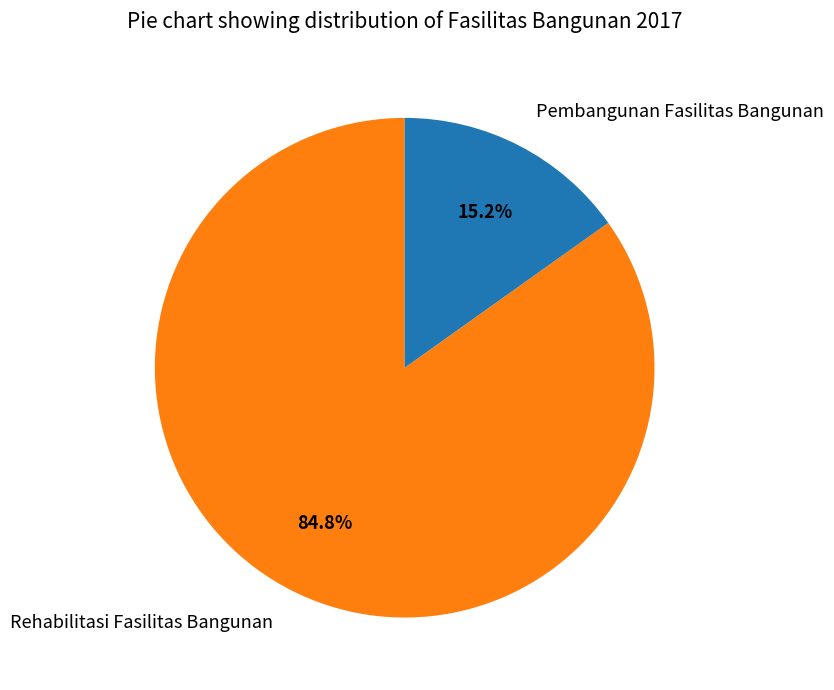

To the nearest percent, what is the average slice percentage?

50%